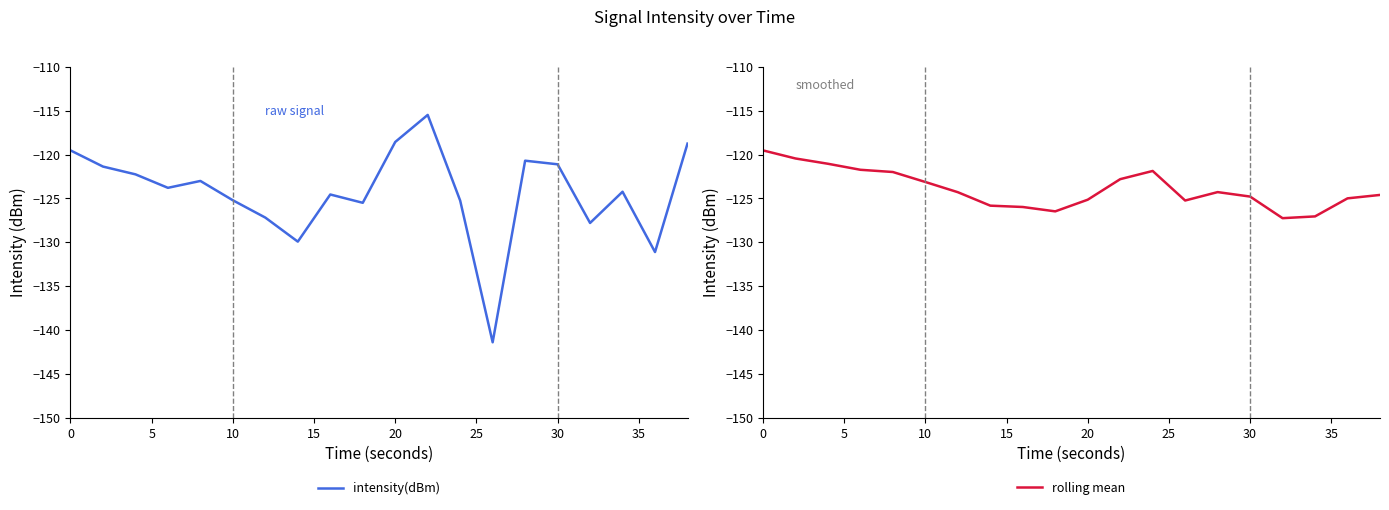

Reading left to right, transcribe all the data shown in this chart.

intensity(dBm): -119.5	-121.4	-122.2	-123.8	-123.0	-125.2	-127.2	-129.9	-124.5	-125.5	-118.6	-115.5	-125.2	-141.4	-120.7	-121.1	-127.8	-124.2	-131.1	-118.7
rolling mean: -119.5	-120.4	-121.0	-121.7	-122.0	-123.1	-124.3	-125.8	-126.0	-126.5	-125.1	-122.8	-121.9	-125.2	-124.3	-124.8	-127.2	-127.0	-125.0	-124.6